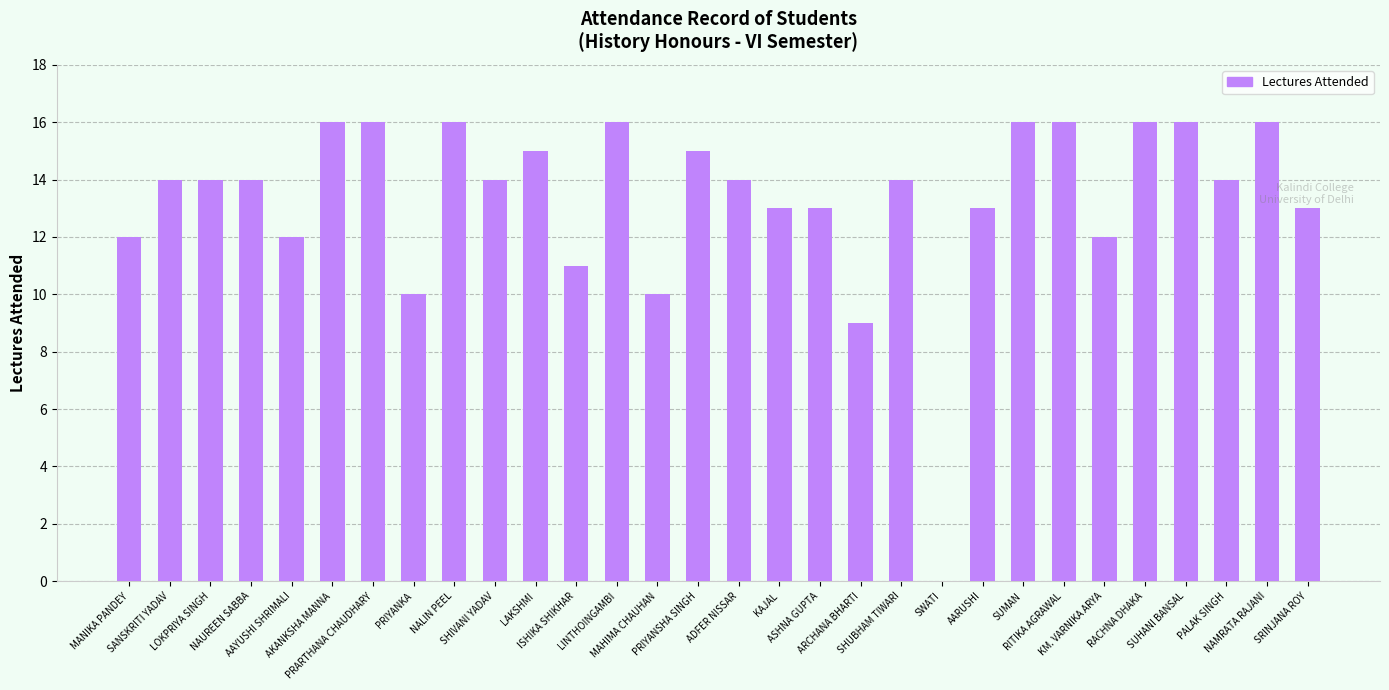

Which has a higher value, SRINJANA ROY or SUMAN?

SUMAN